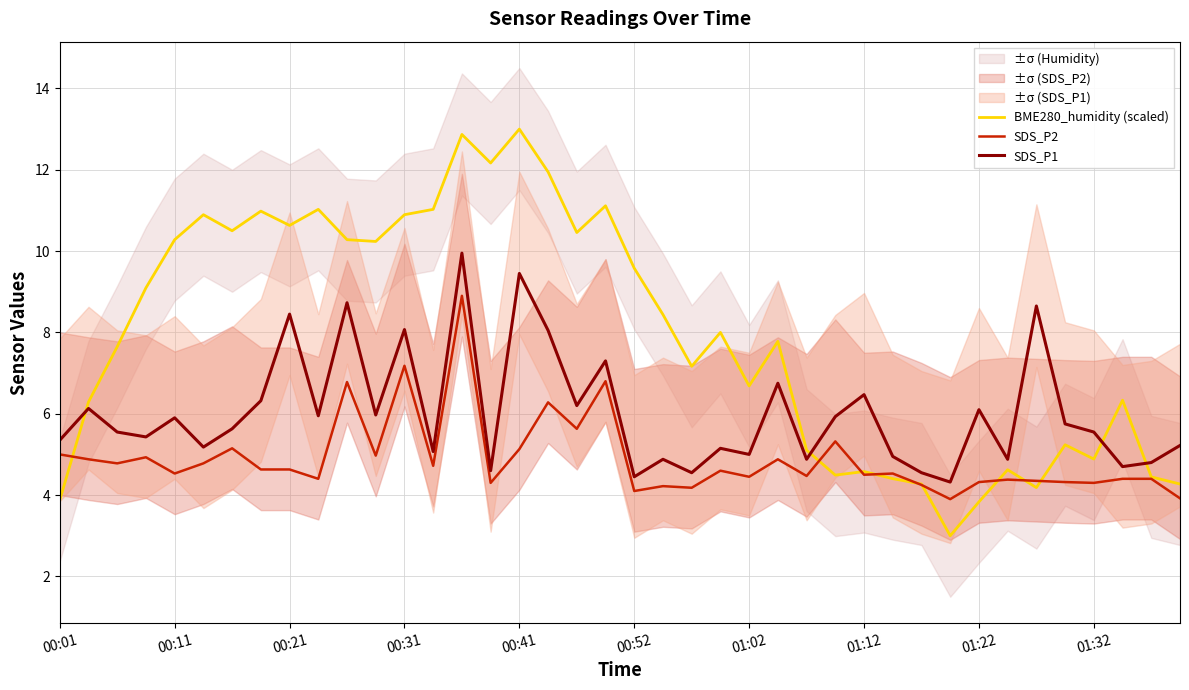

The SDS_P1 series shows 11.5 at 00:21. True or false?

False